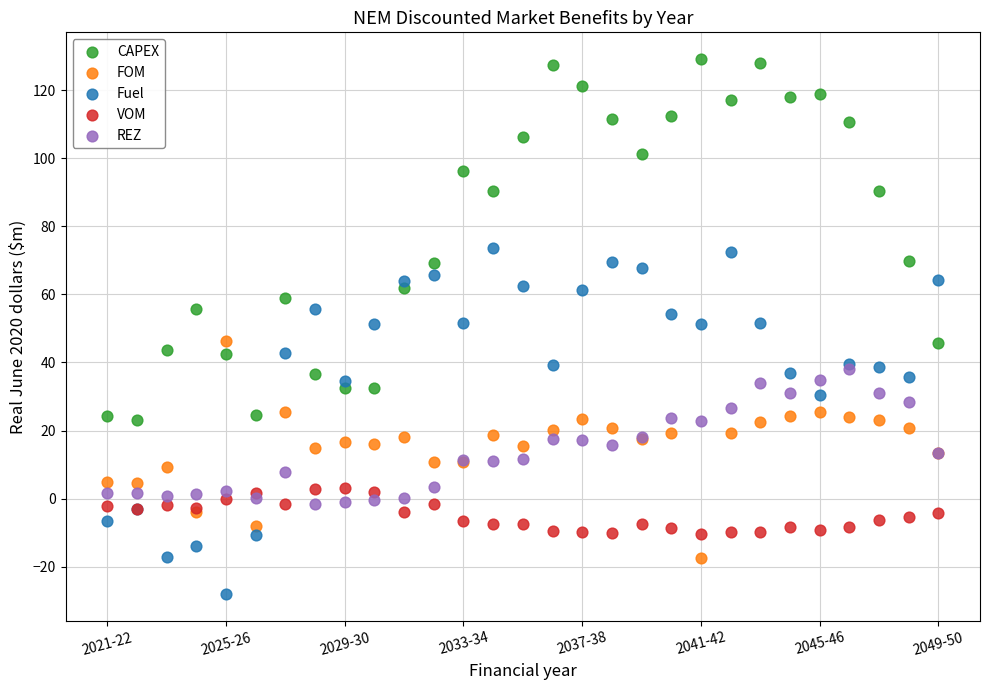

What are all the series names shown in the legend?

CAPEX, FOM, Fuel, VOM, REZ